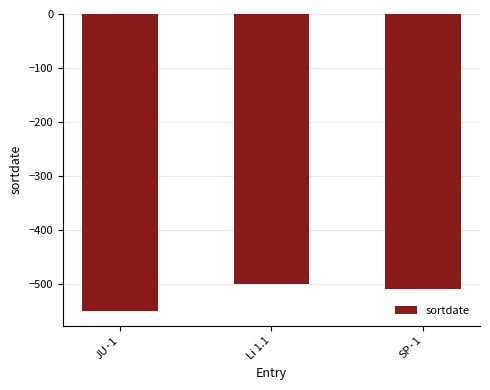

What is the label of the 3rd bar from the left?

SP·1